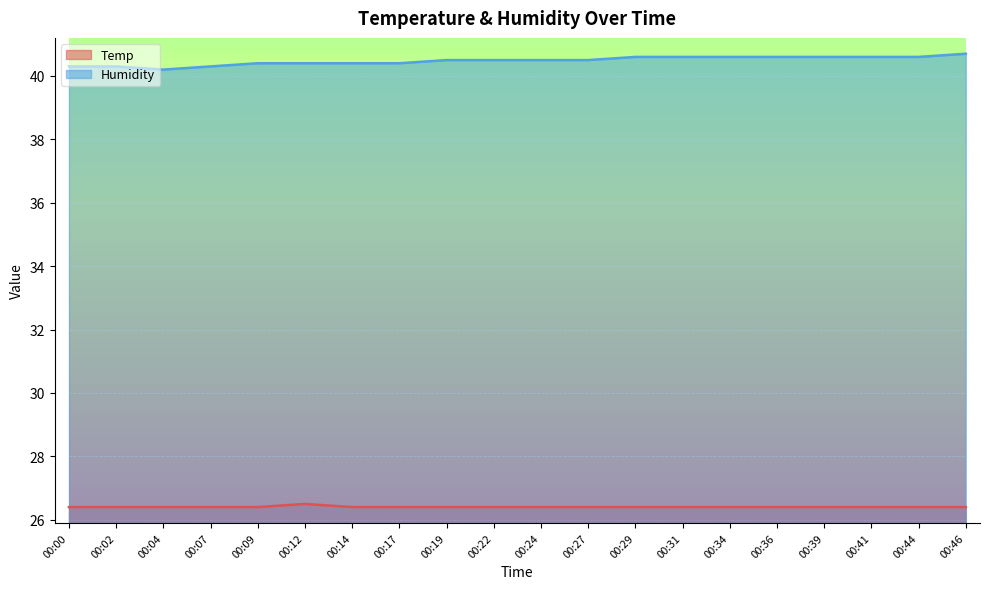

Which category has the highest value in the Humidity series?

00:46